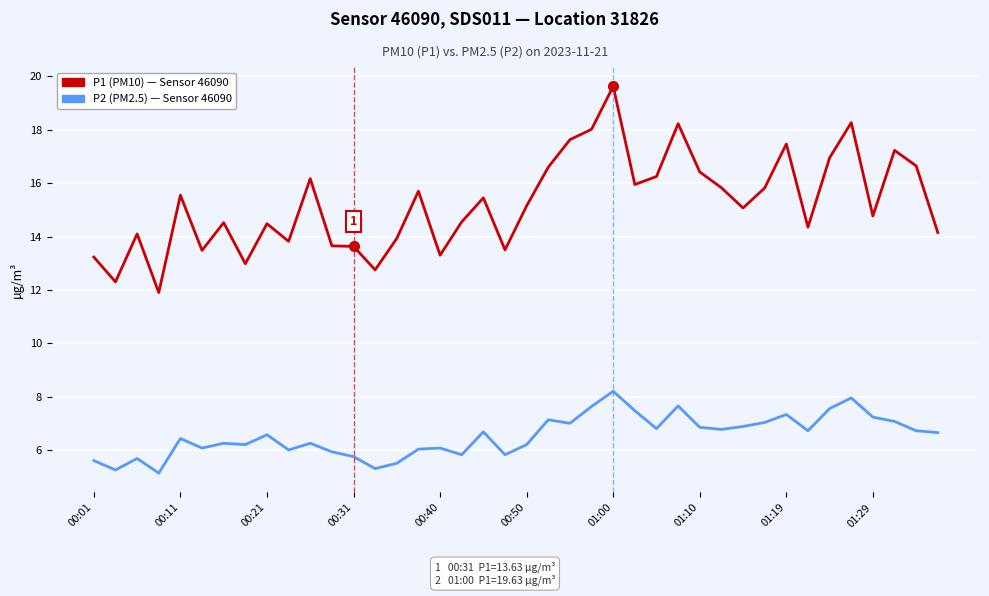

What is the smallest value displayed?

5.1